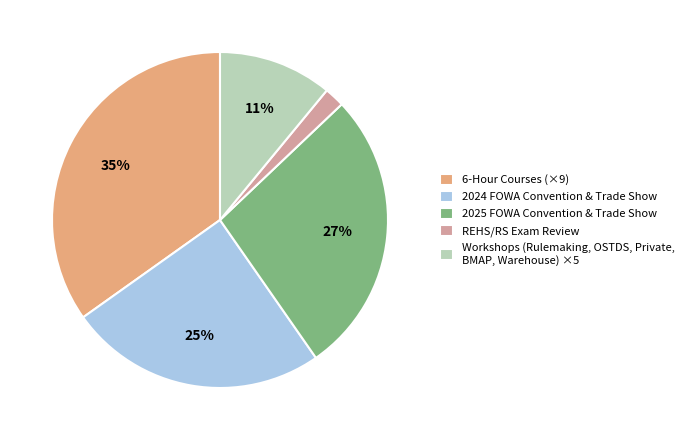

To the nearest percent, what is the combined percentage of 2025 FOWA Convention & Trade Show and 6-Hour Courses (×9)?

62%